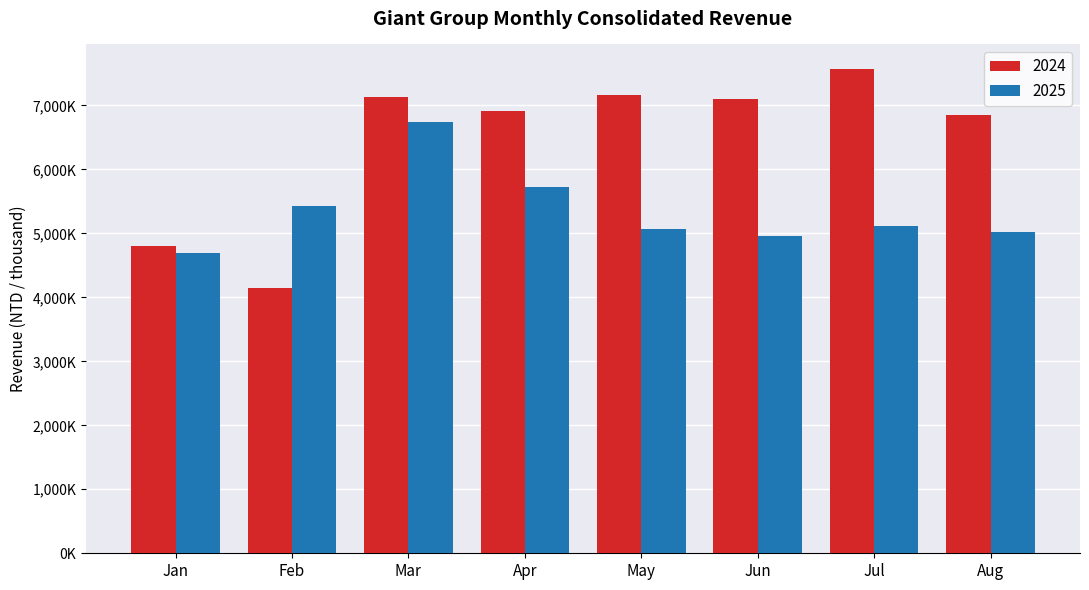

Does the chart contain any negative values?

No